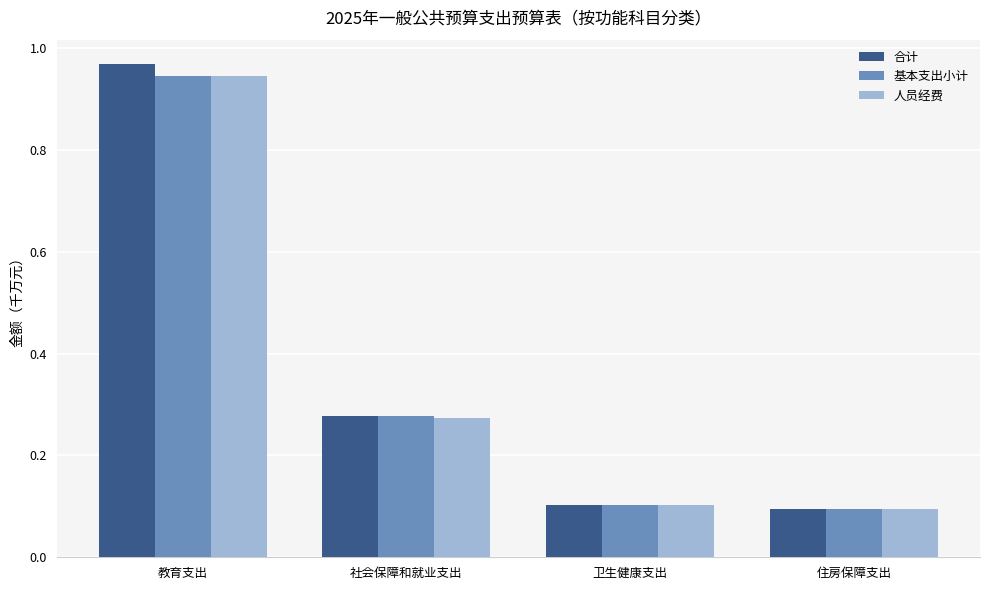

At which category does the chart reach its peak across all series?

教育支出